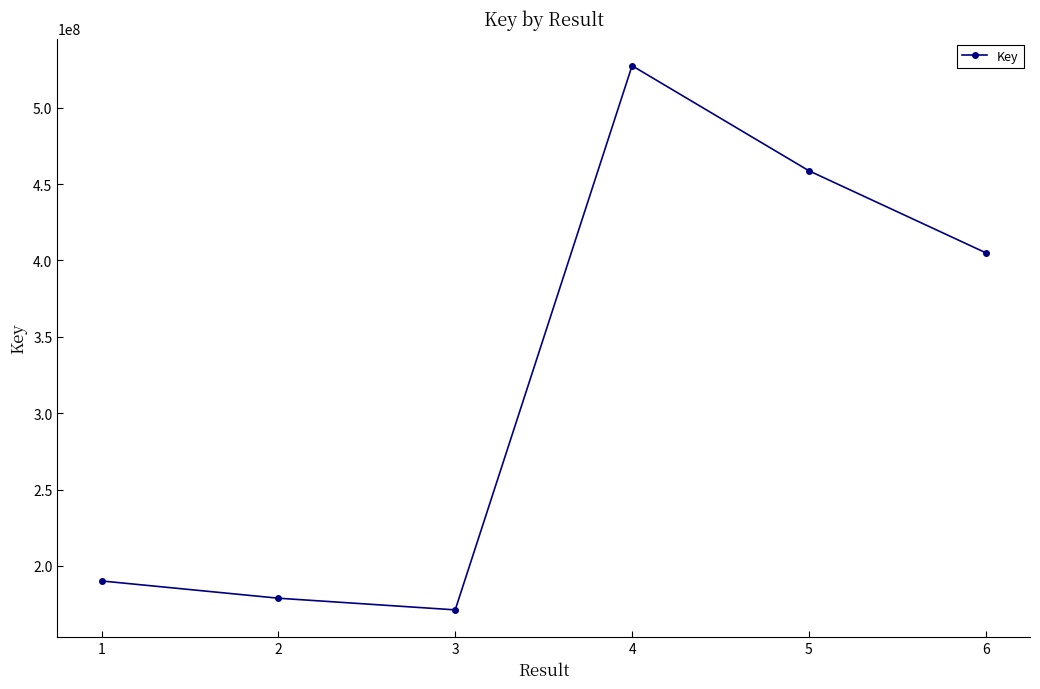

What is the value of the 3rd point from the left?

171217415